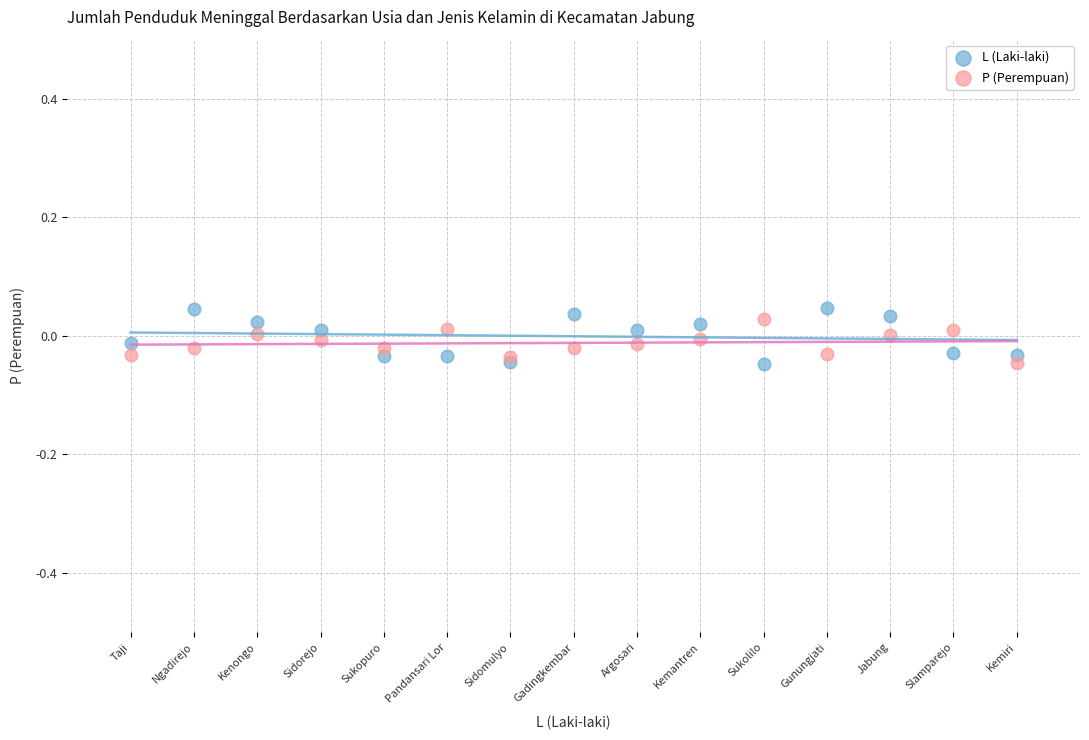

What are all the series names shown in the legend?

L (Laki-laki), P (Perempuan)